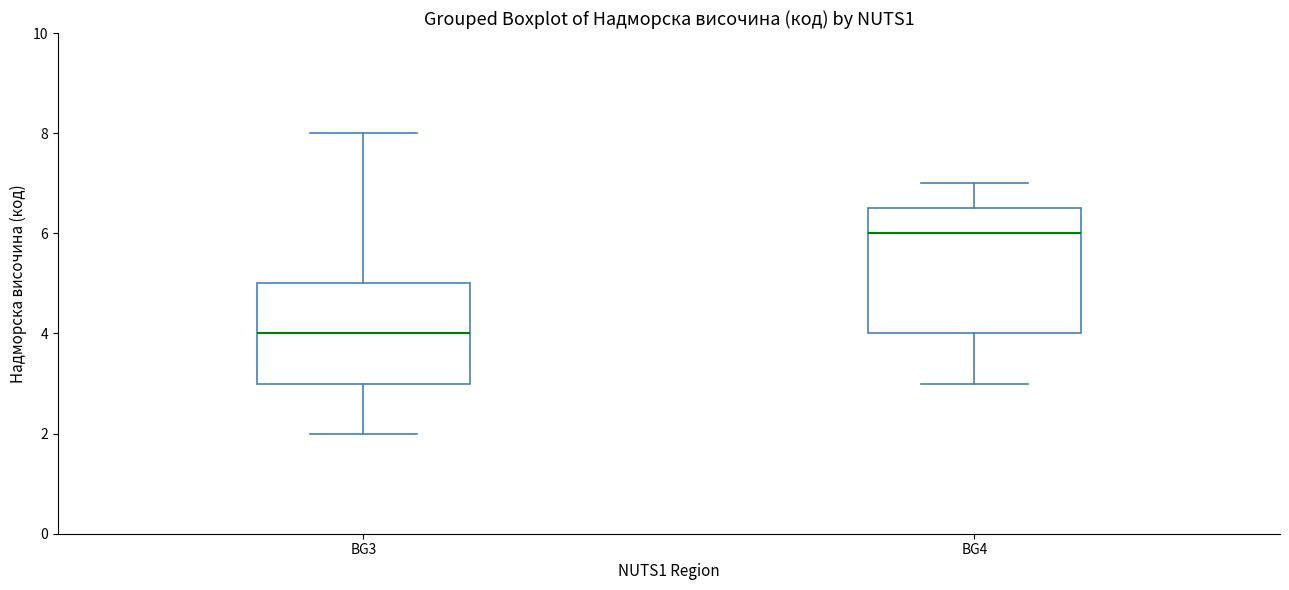

Which box has the highest median line?

BG4